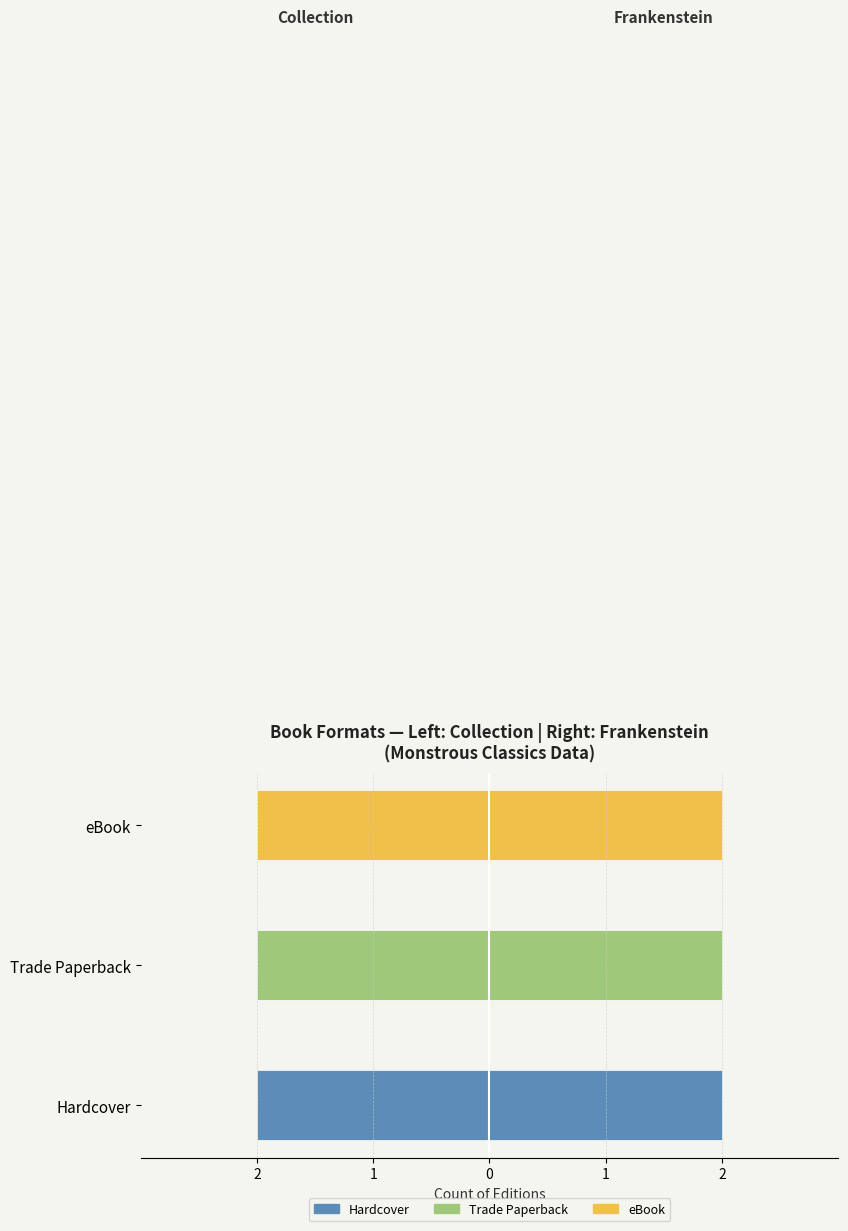

What is the value of the 1st bar from the left?

2